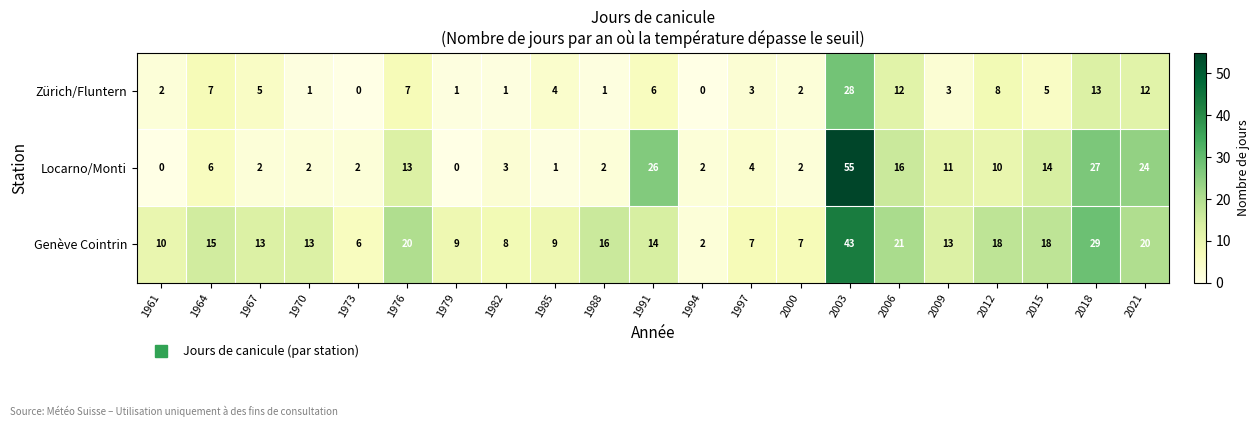

What is the difference between the highest and lowest values at 2012?

10